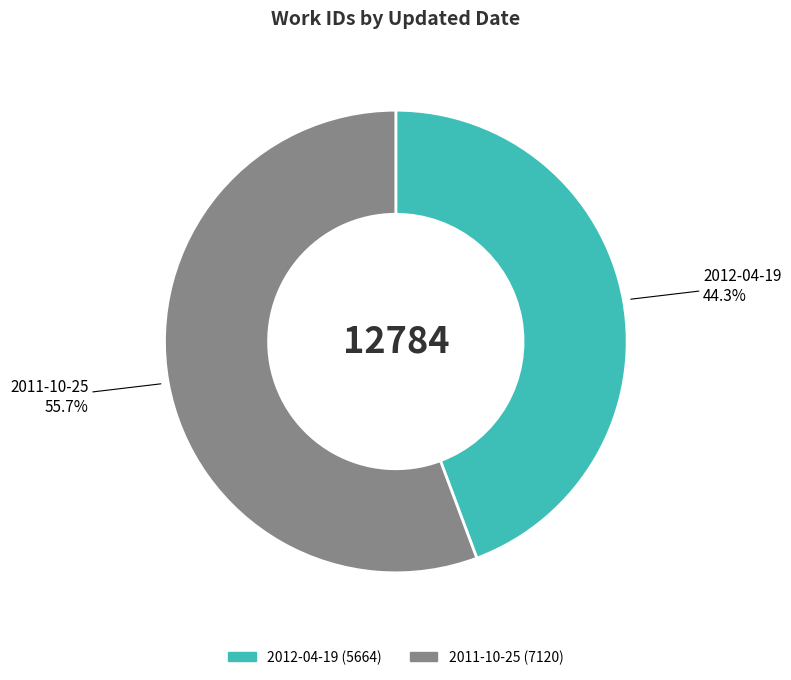

What is the largest slice in the pie chart?

2011-10-25